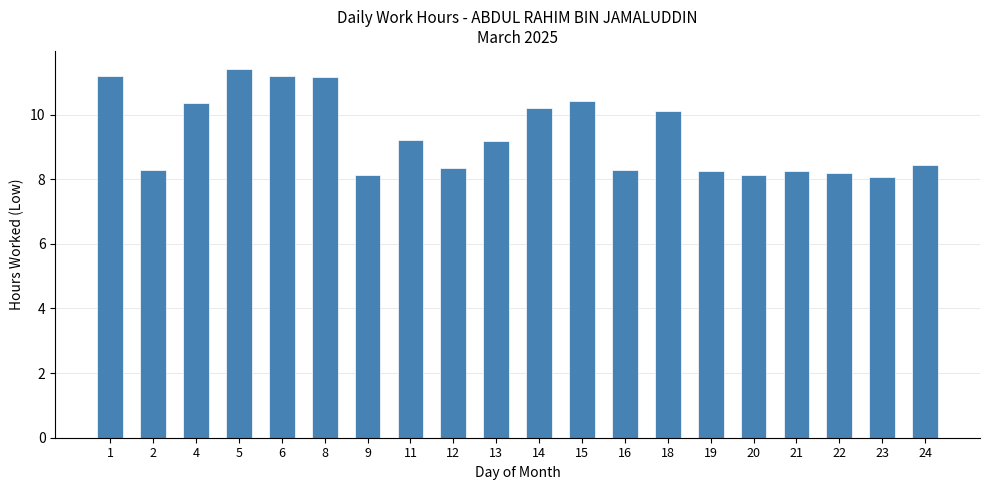

Approximately how many times larger is the value at 23 compared to 9?

1.0